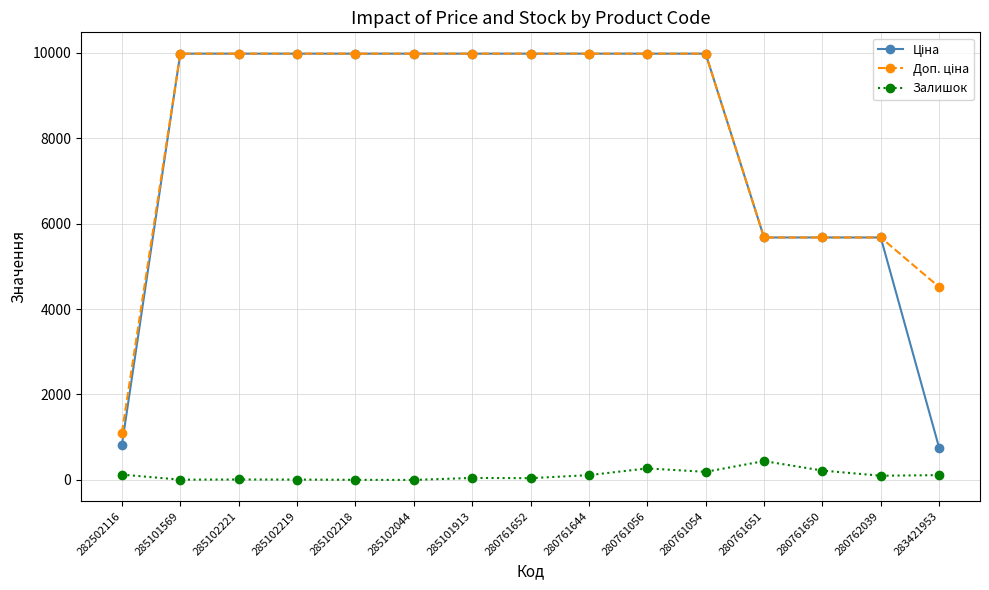

What is the maximum value for Залишок?

441.0